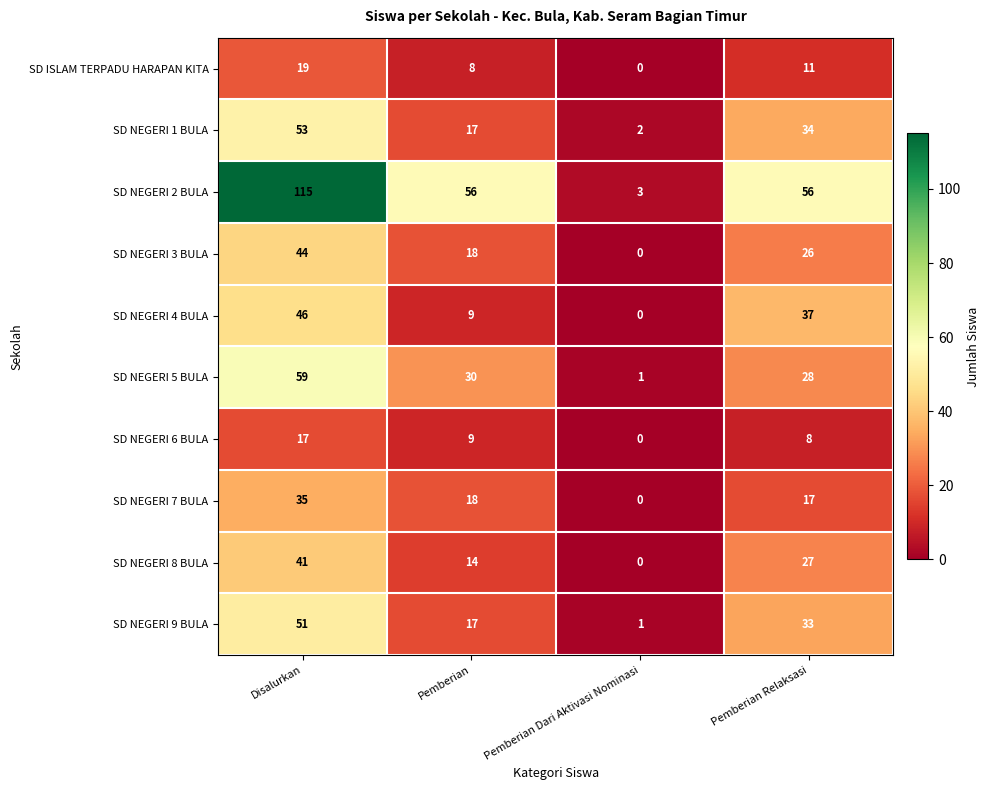

What is the sum of all SD NEGERI 4 BULA values?

92